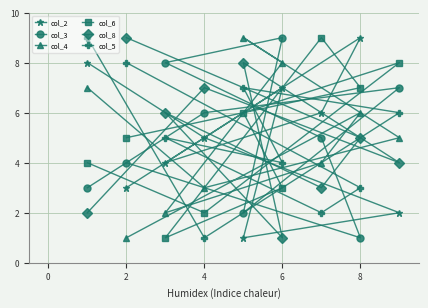

Is it true that col_5 equals 4 at 8?

False